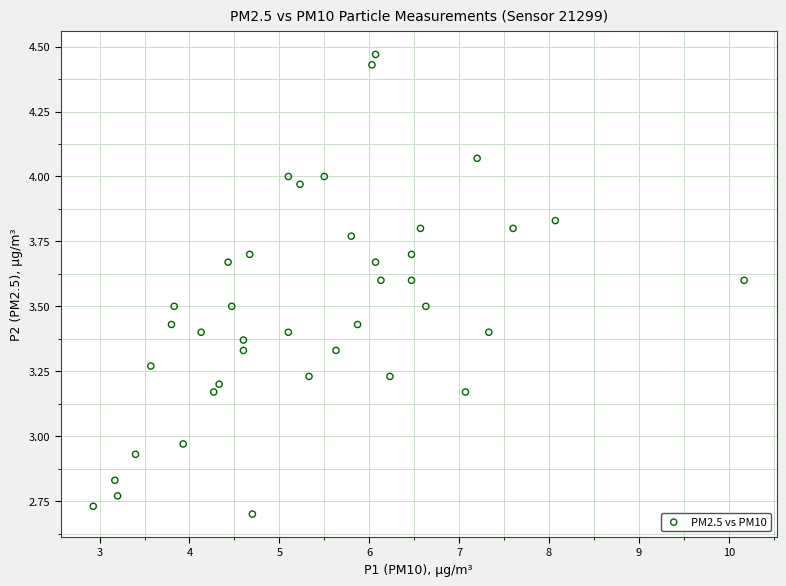

What is the range of X values (max minus min)?

7.2